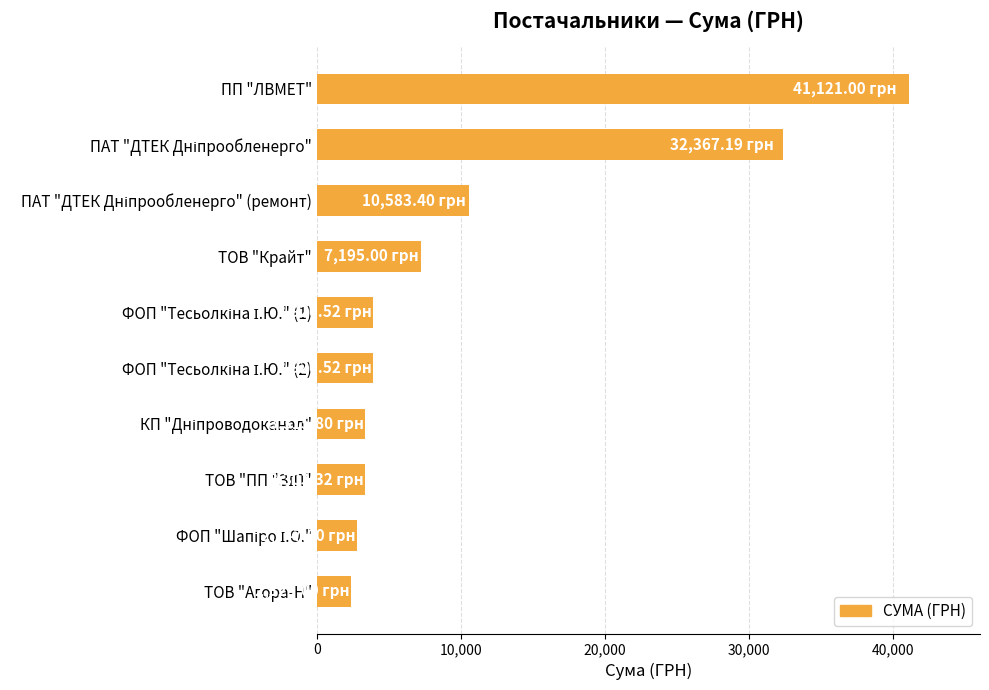

What is the average value?

11080.3